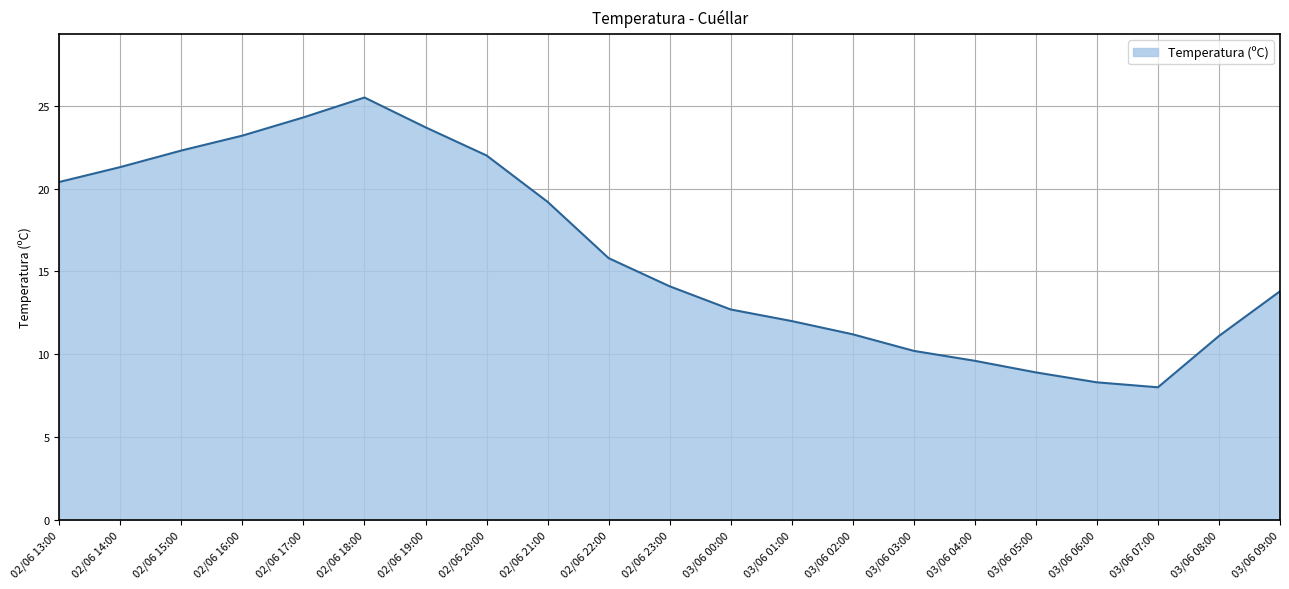

What is the smallest value displayed?

8.0